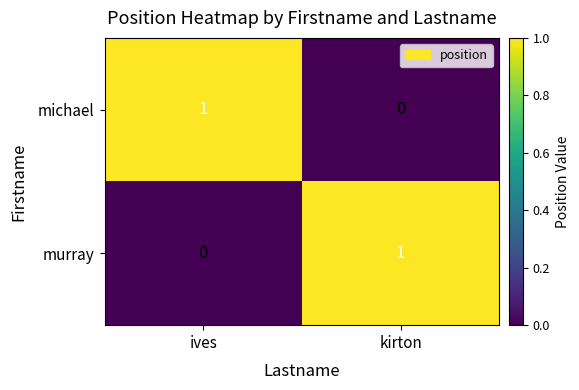

At which label is murray closest to 0?

ives